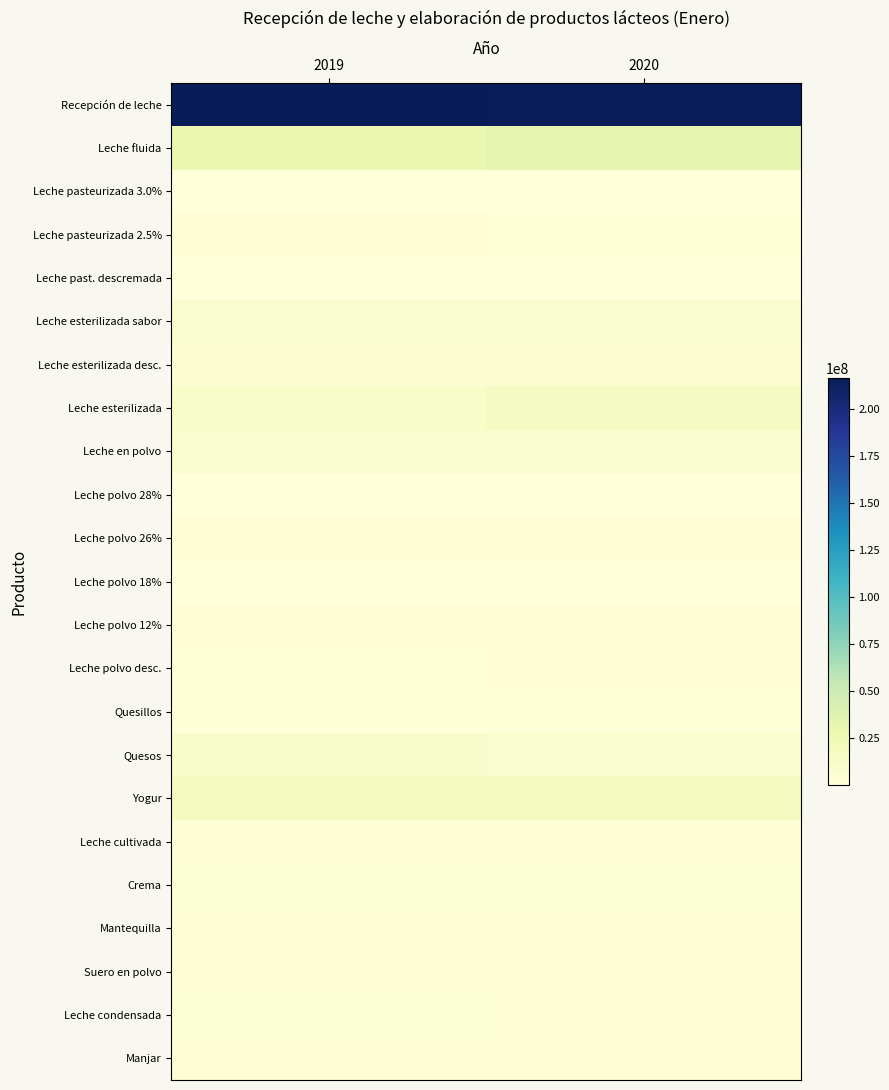

Which category has the highest value across all series?

2019